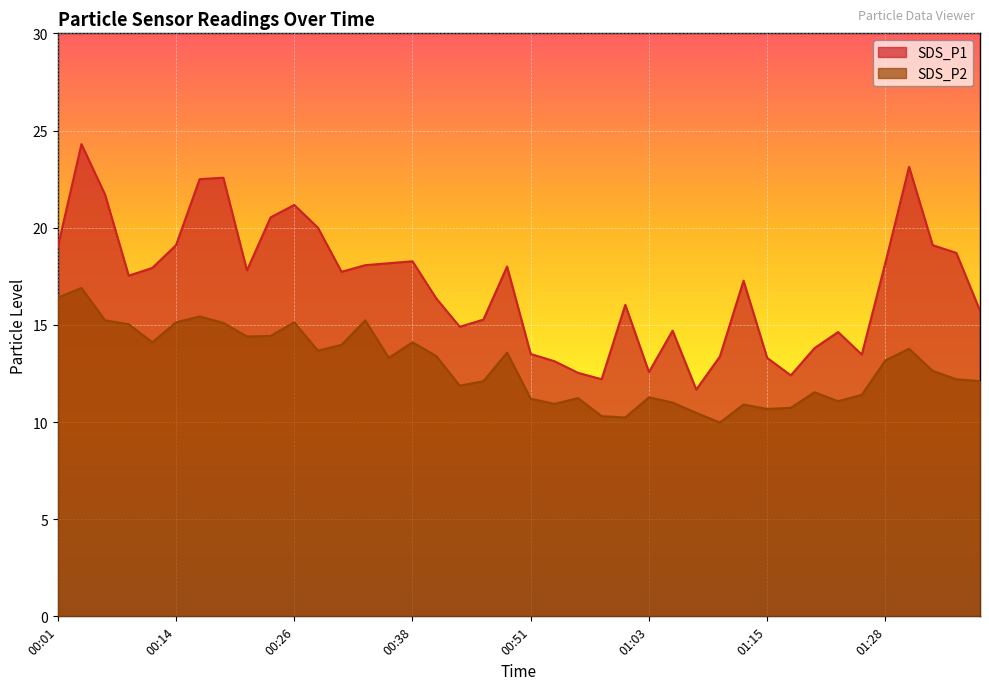

Where is SDS_P1 nearest to the value 17?

01:13